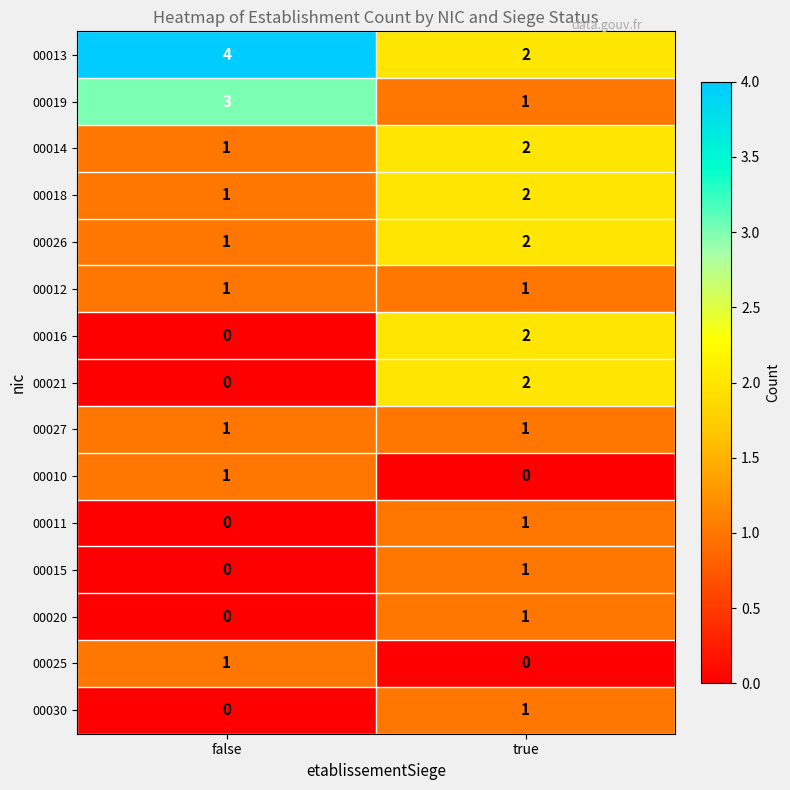

At how many categories does at least one series exceed 0?

2